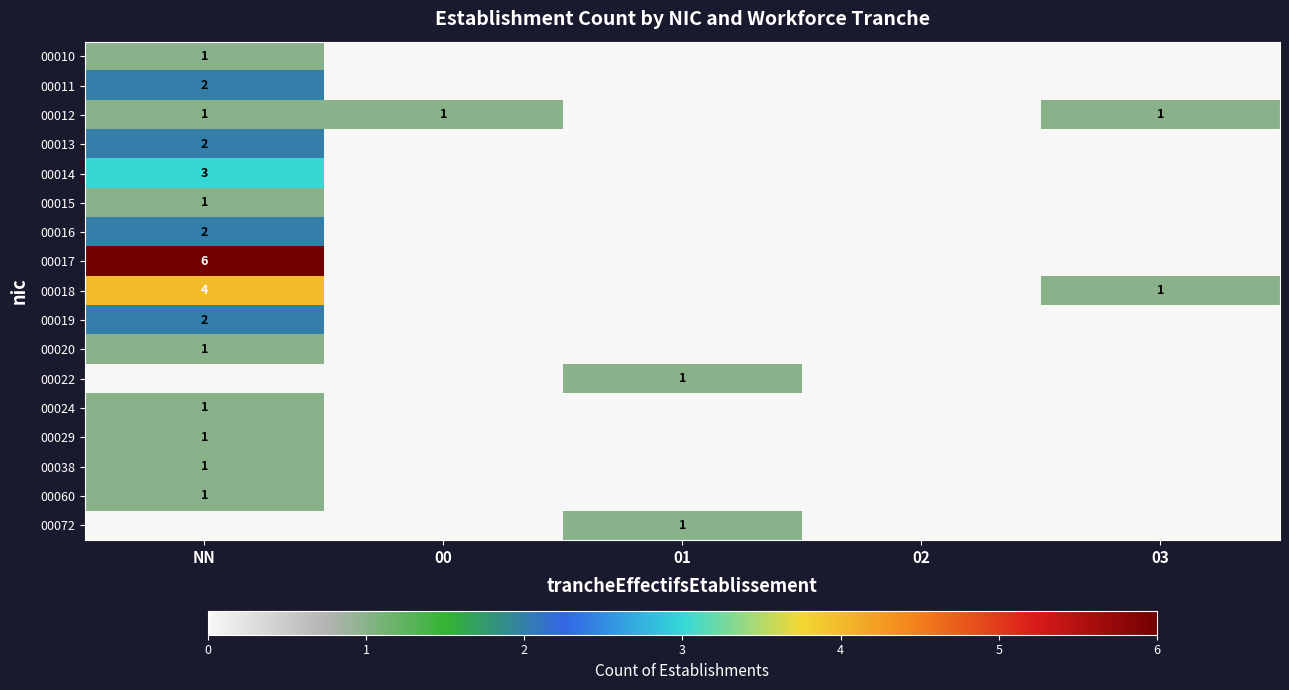

The 00060 series shows 1 at NN. True or false?

True